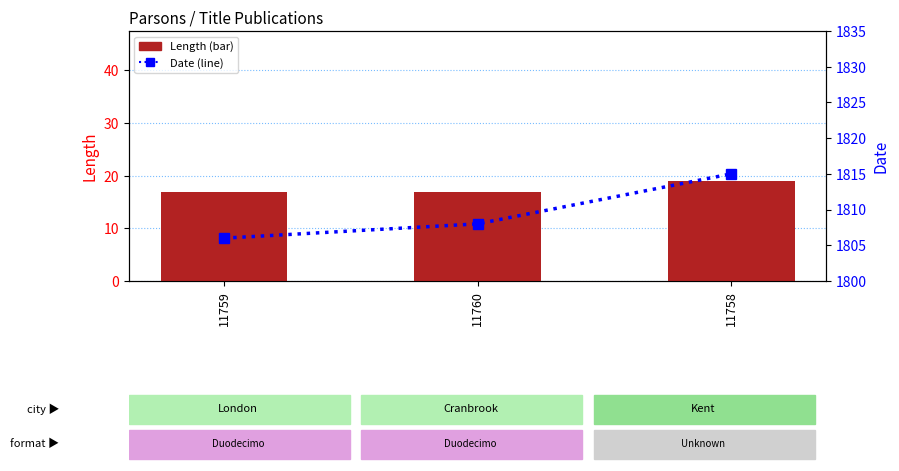

Count the Length values in the range 17 to 19.

3